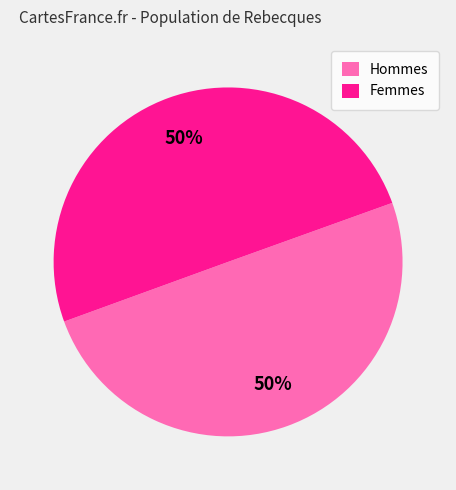

To the nearest percent, what is the average slice percentage?

50%